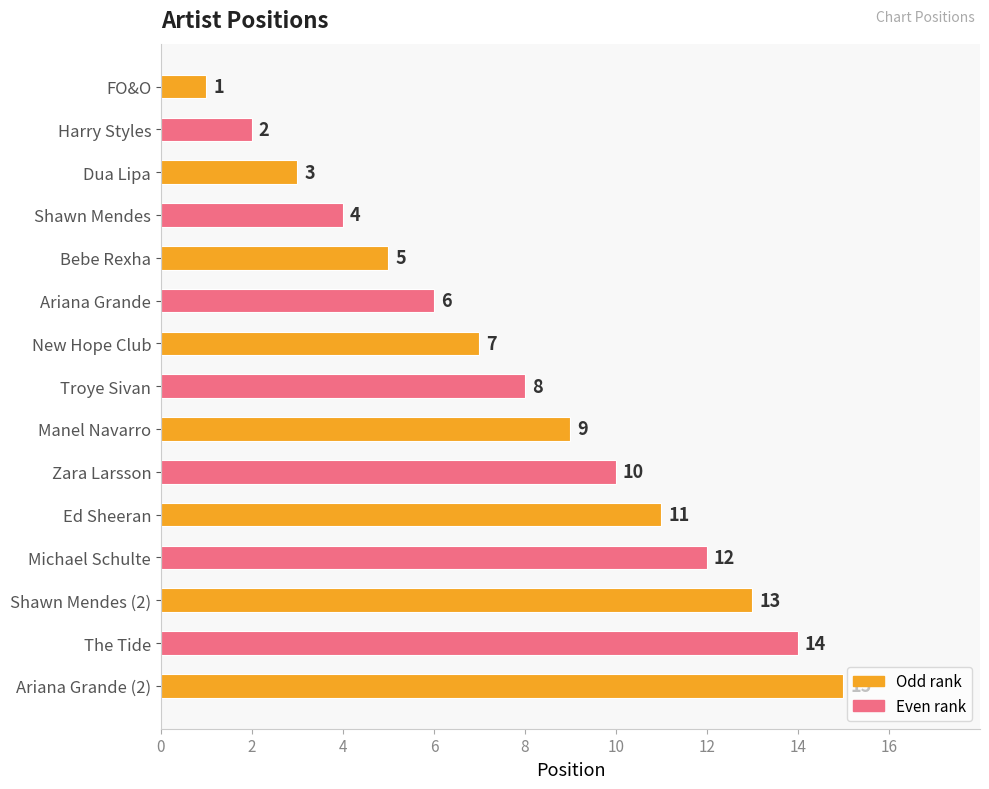

What position from the top is The Tide?

14